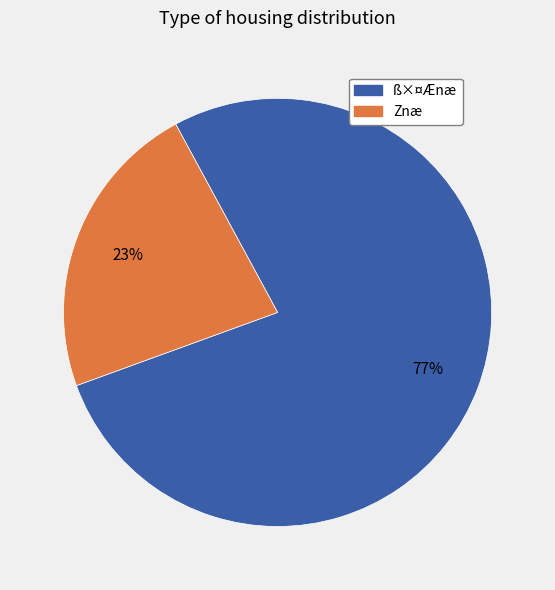

Is it true that Znæ is 23% of the pie?

True